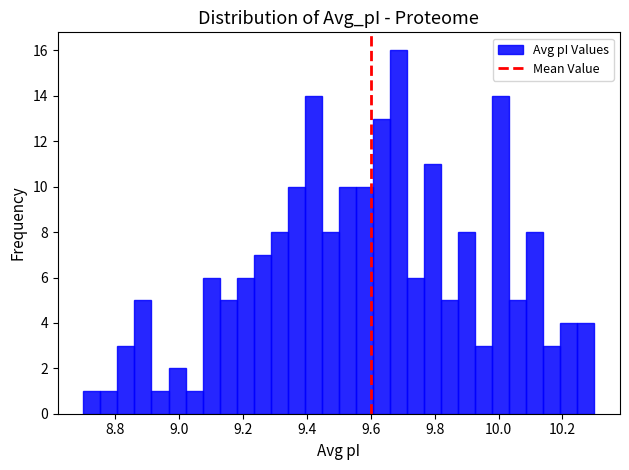

Read against the x-axis, roughly where is the centre of the tallest bar?

9.68